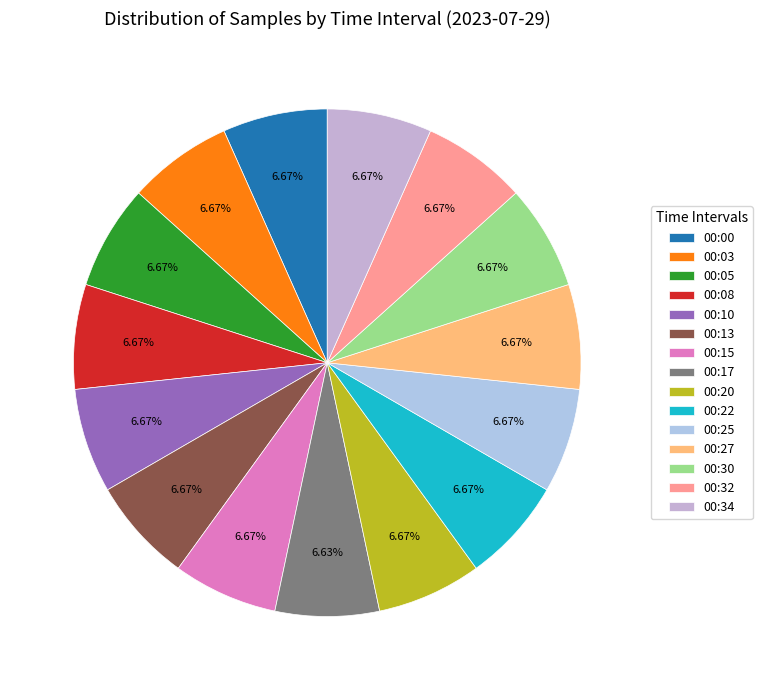

Is 00:13 the majority of the pie?

No